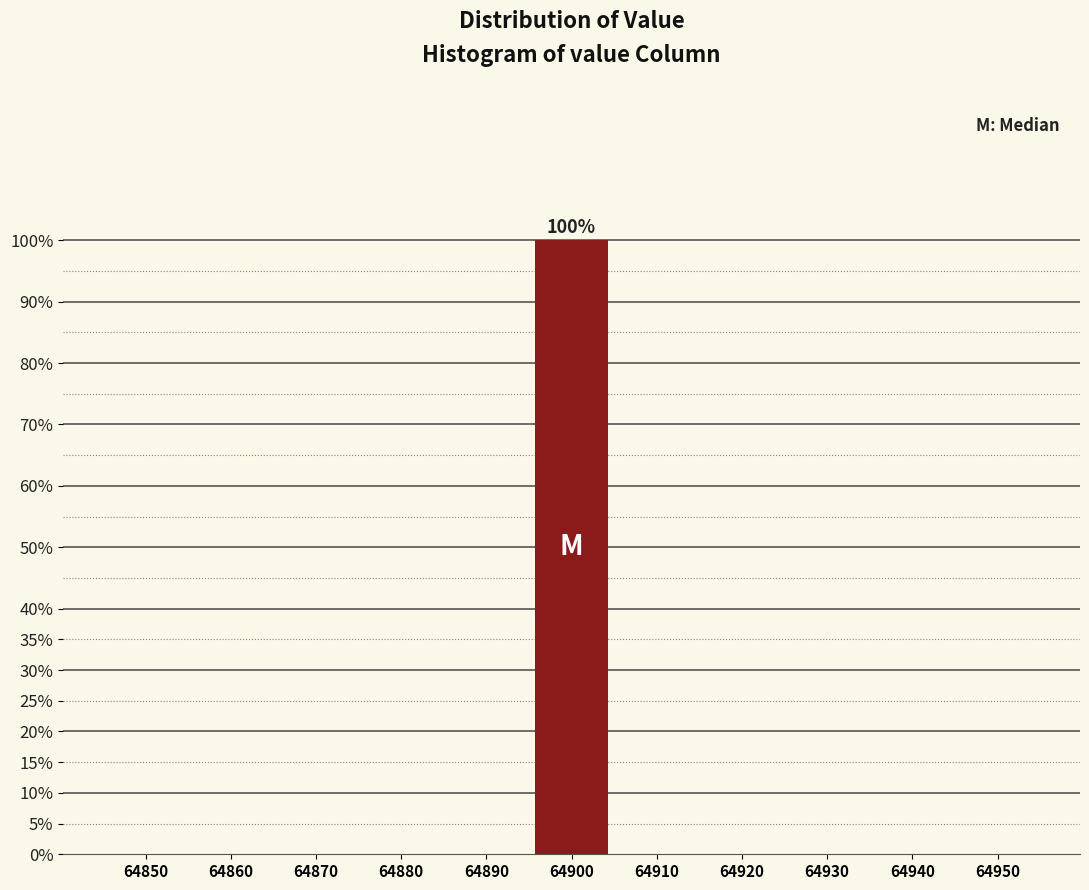

Reading left to right, extract all data points from this chart.

64850=0	64860=0	64870=0	64880=0	64890=0	64900=100	64910=0	64920=0	64930=0	64940=0	64950=0